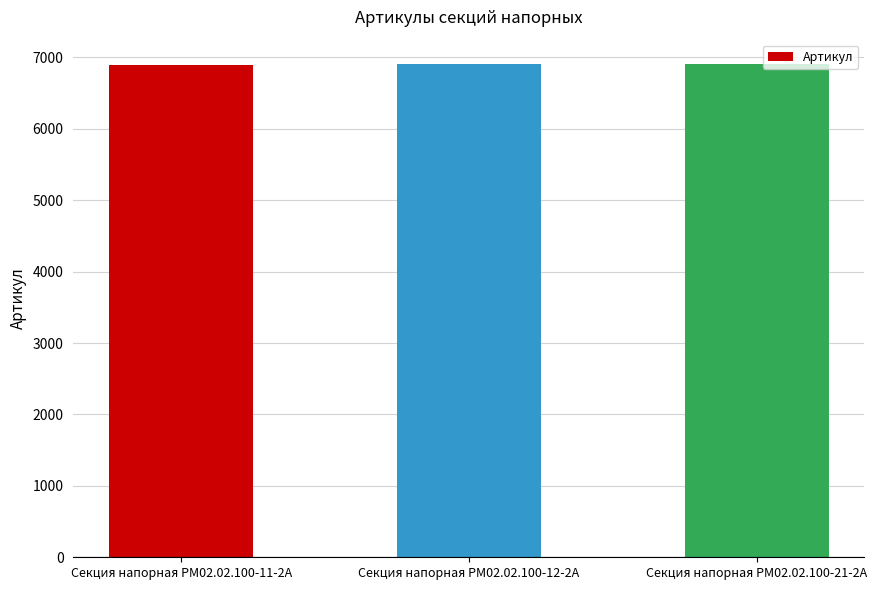

What is the minimum value shown in the chart?

6899